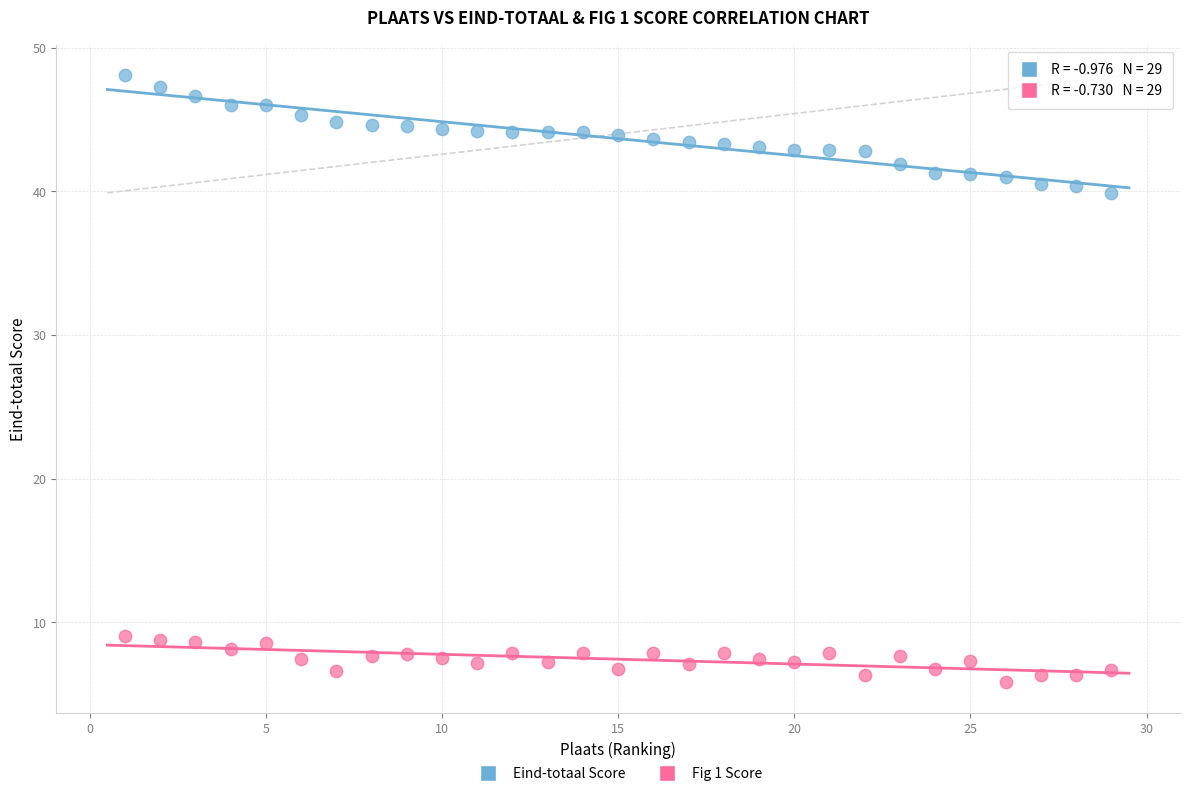

Across all data points, what is the range of Y values (max minus min)?

42.3